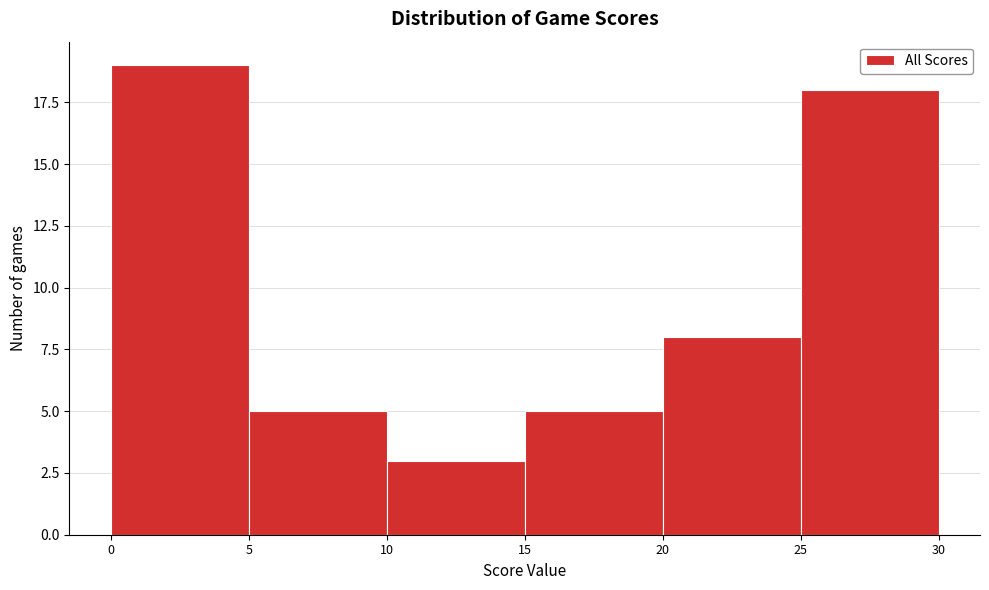

Reading left to right, transcribe this chart: for each bar, give the range it covers on the x-axis and its height. The values are not printed on the chart, so give them approximately, as read against the axis.

0 to 5: 19
5 to 10: 5
10 to 15: 3
15 to 20: 5
20 to 25: 8
25 to 30: 18